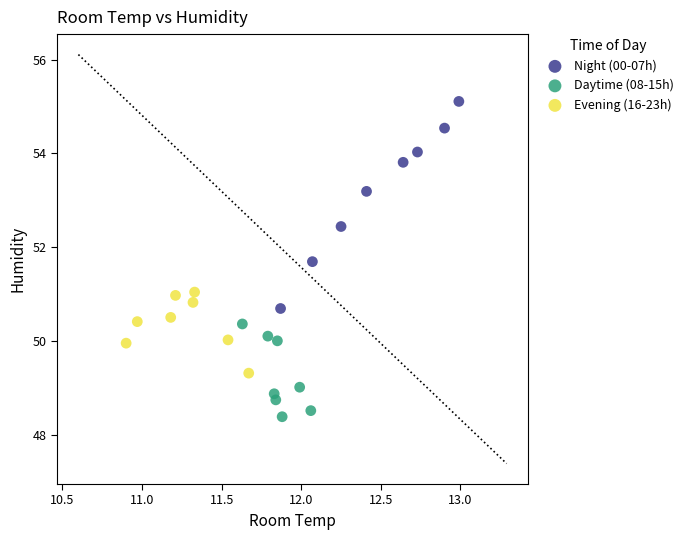

Which series has the widest spread of Y values?

Night (00-07h)